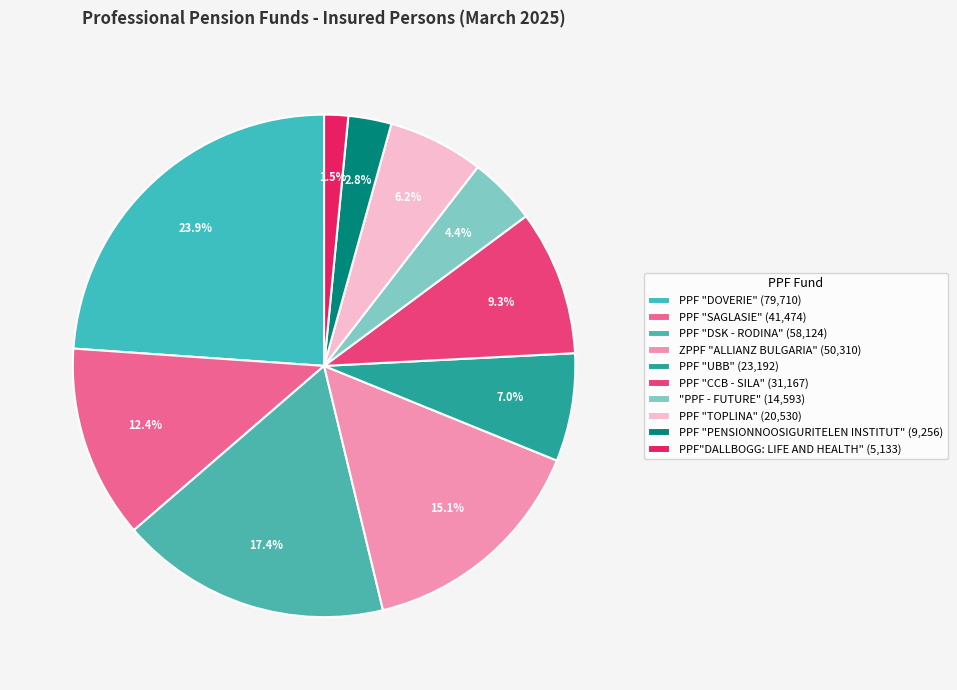

Does any single category account for the majority?

No